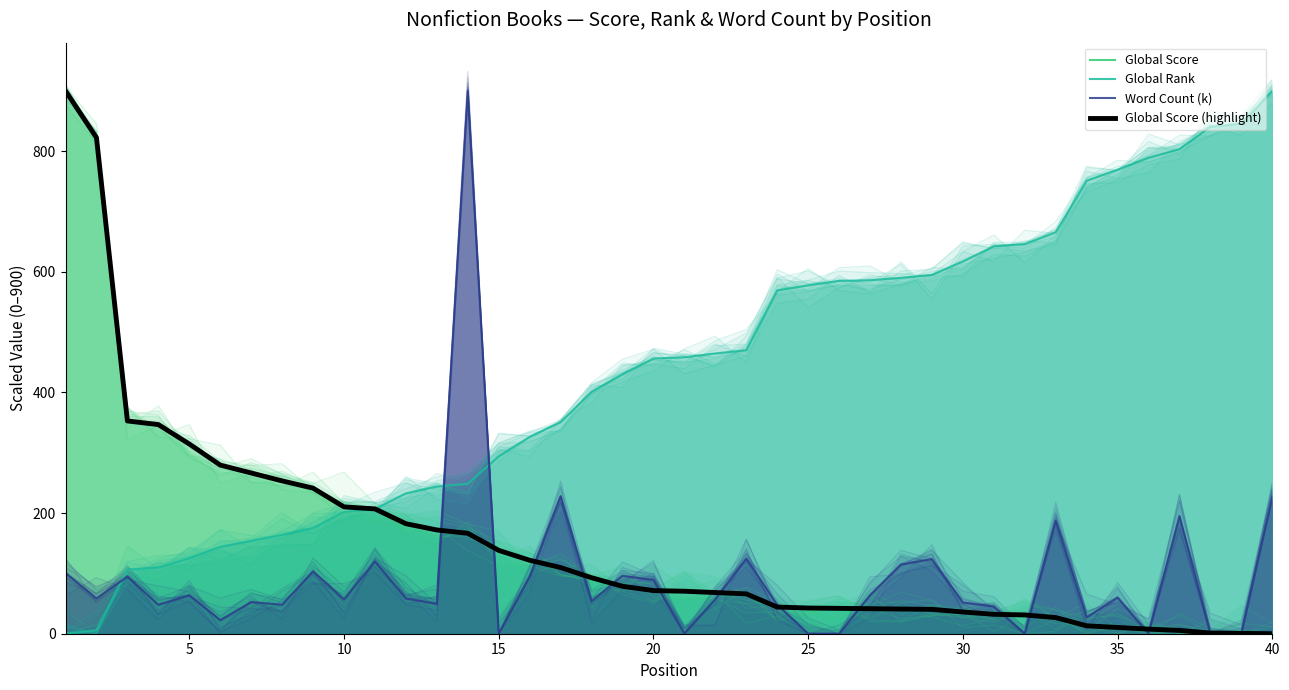

How many lines are shown in the chart?

4